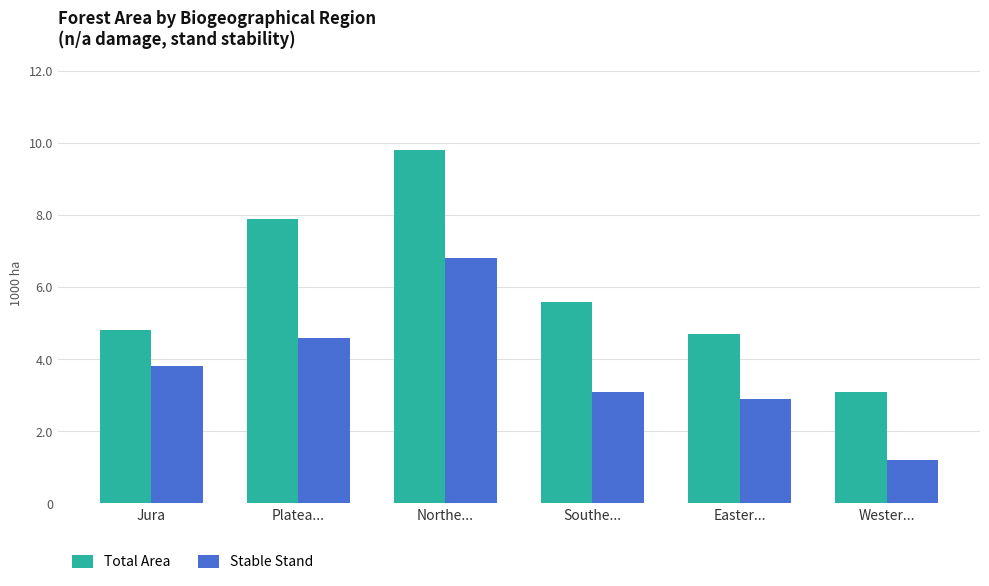

Rank the categories by Stable Stand value from highest to lowest.

Northe..., Platea..., Jura, Southe..., Easter..., Wester...